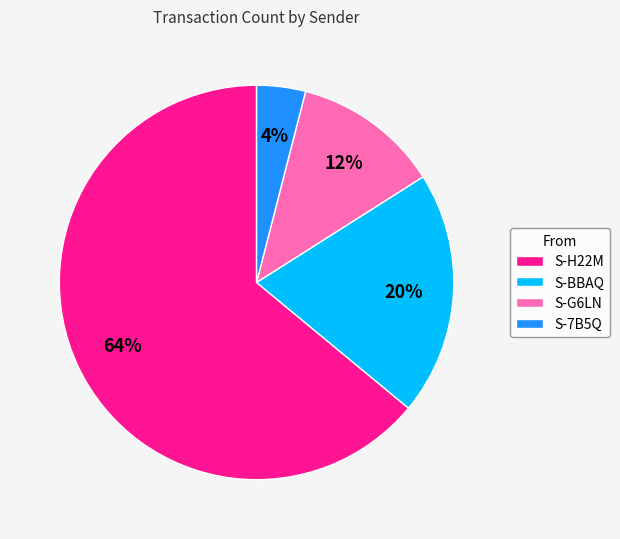

How many segments does this pie chart have?

4